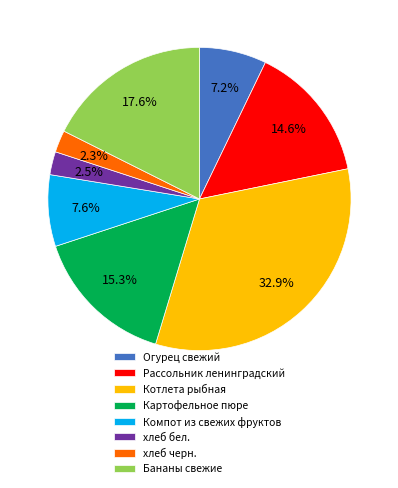

Is there a majority slice in this chart?

No